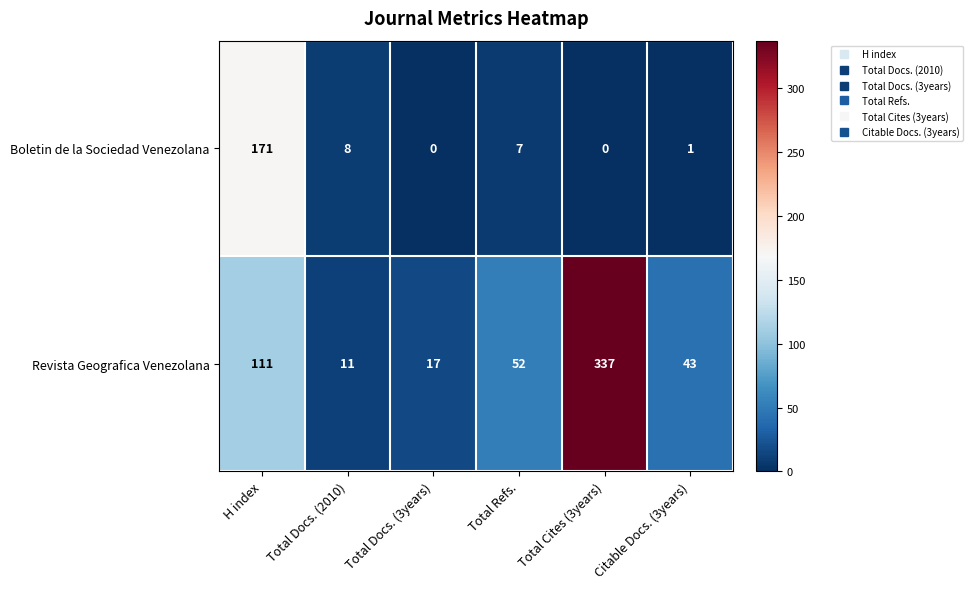

What is the difference between the Revista Geografica Venezolana values at H index and Citable Docs. (3years)?

68